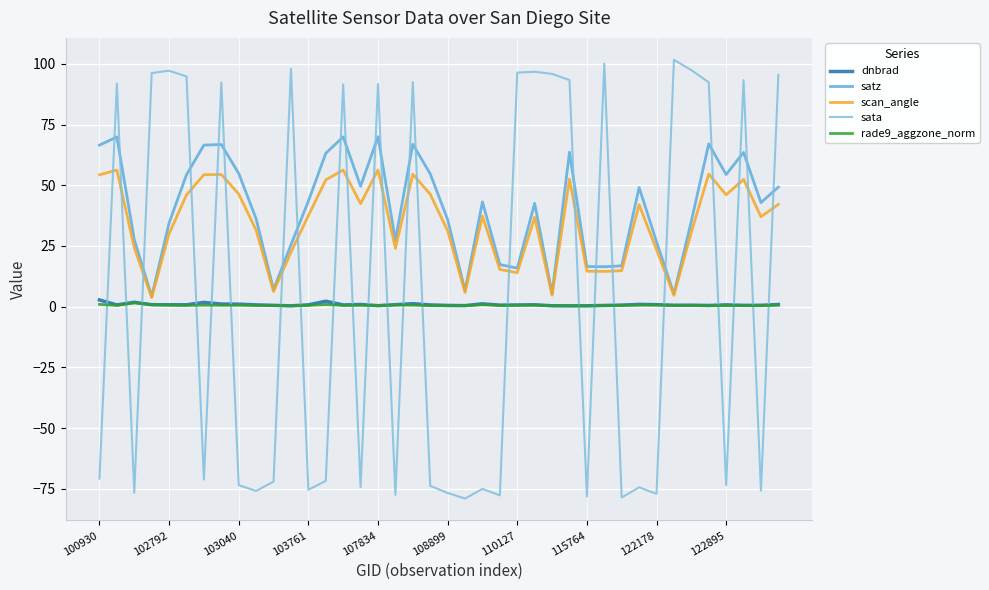

Which series has the largest range (max minus min)?

sata